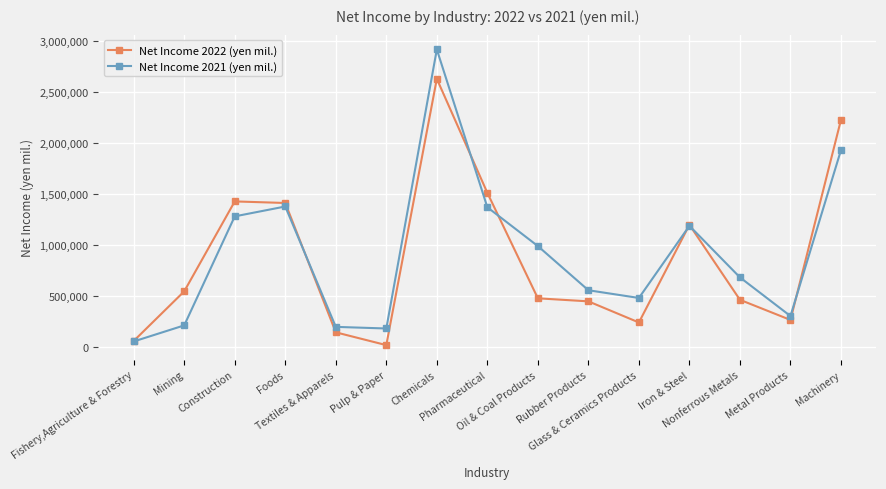

How many data points in Net Income 2021 (yen mil.) are less than 679975?

7